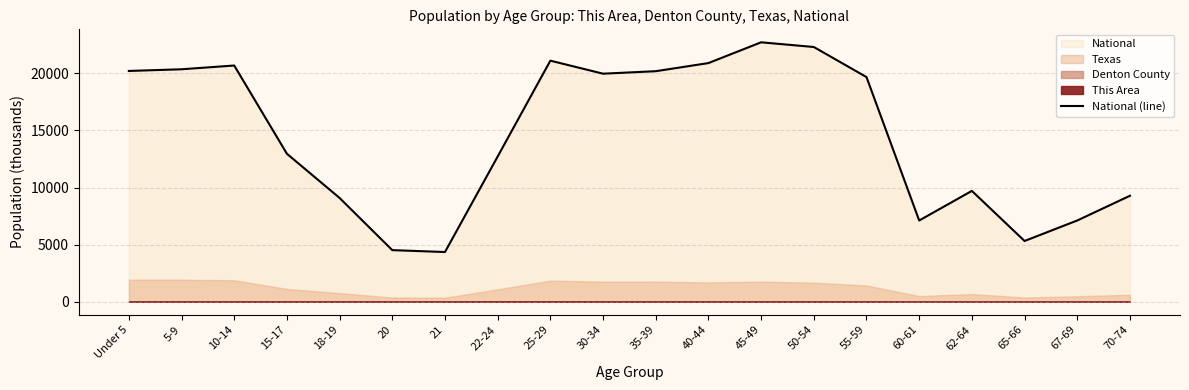

Reading left to right, what are all the values shown in this chart?

Under 5=20201.4	5-9=20348.7	10-14=20677.2	15-17=12954.3	18-19=9086.1	20=4519.1	21=4354.3	22-24=12712.6	25-29=21101.8	30-34=19962.1	35-39=20179.6	40-44=20891.0	45-49=22708.6	50-54=22298.1	55-59=19664.8	60-61=7113.7	62-64=9704.2	65-66=5319.9	67-69=7115.4	70-74=9278.2